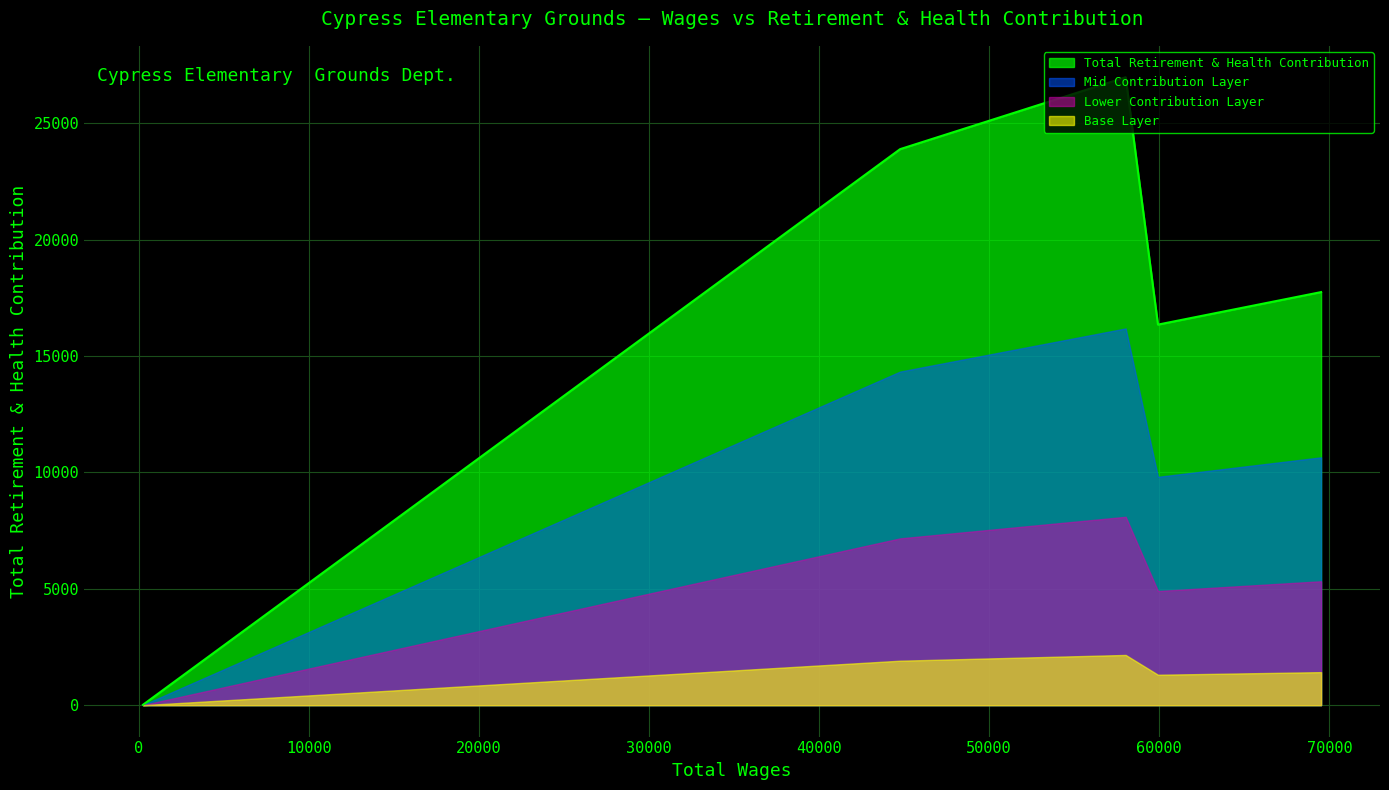

How many interior local valleys (lower than both neighbors) does the data have?

1